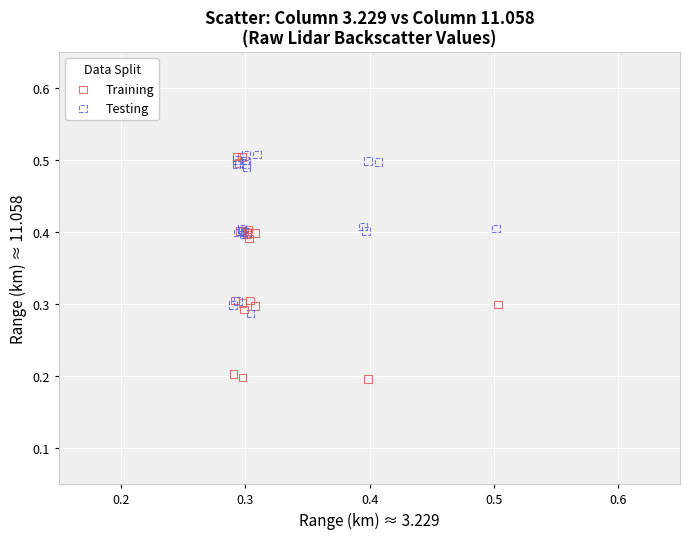

Which series has the widest spread of Y values?

Training